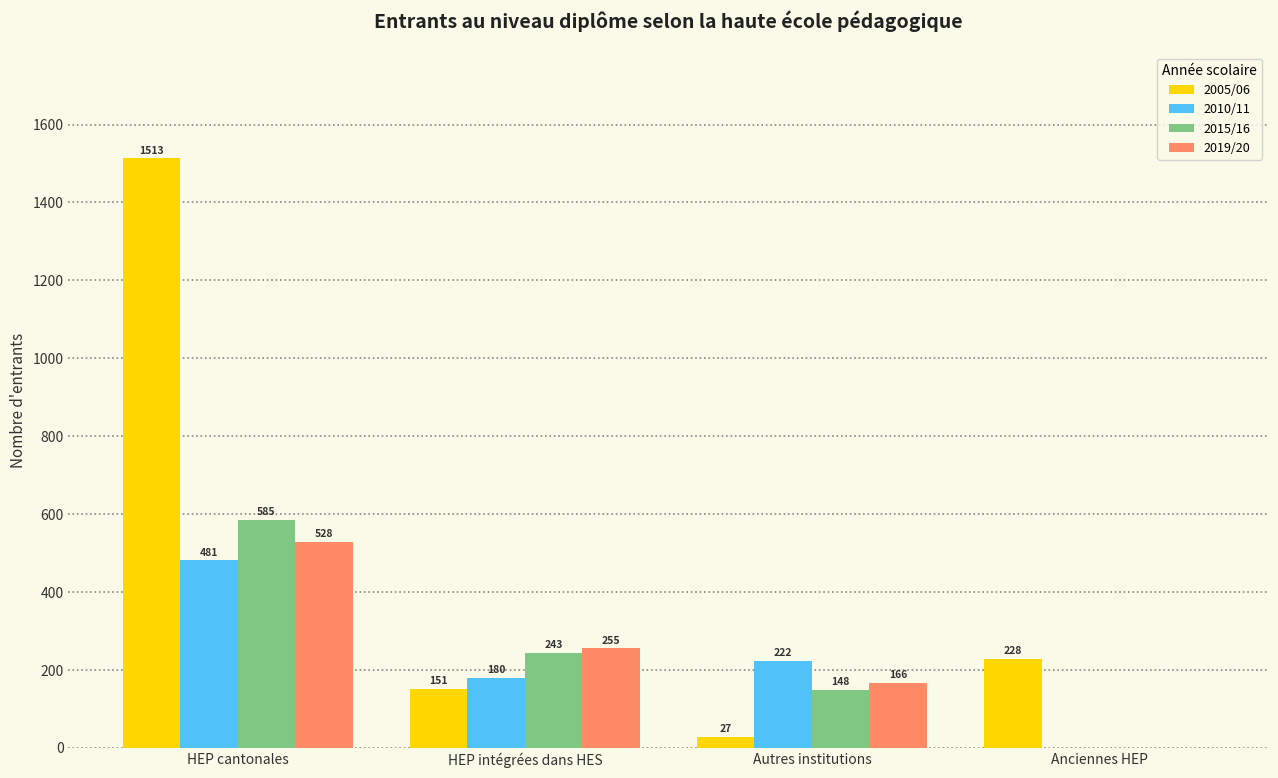

At which label does 2015/16 first exceed 243?

HEP cantonales